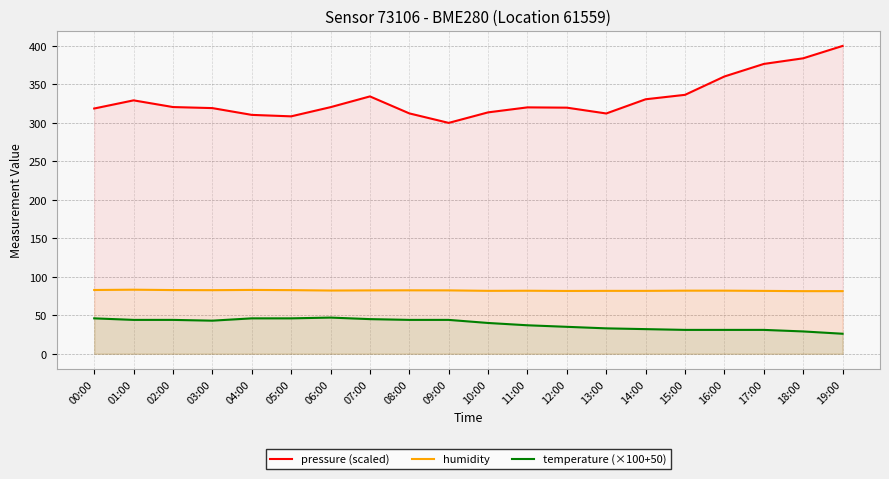

What is the difference between the highest and lowest values at 07:00?

289.4